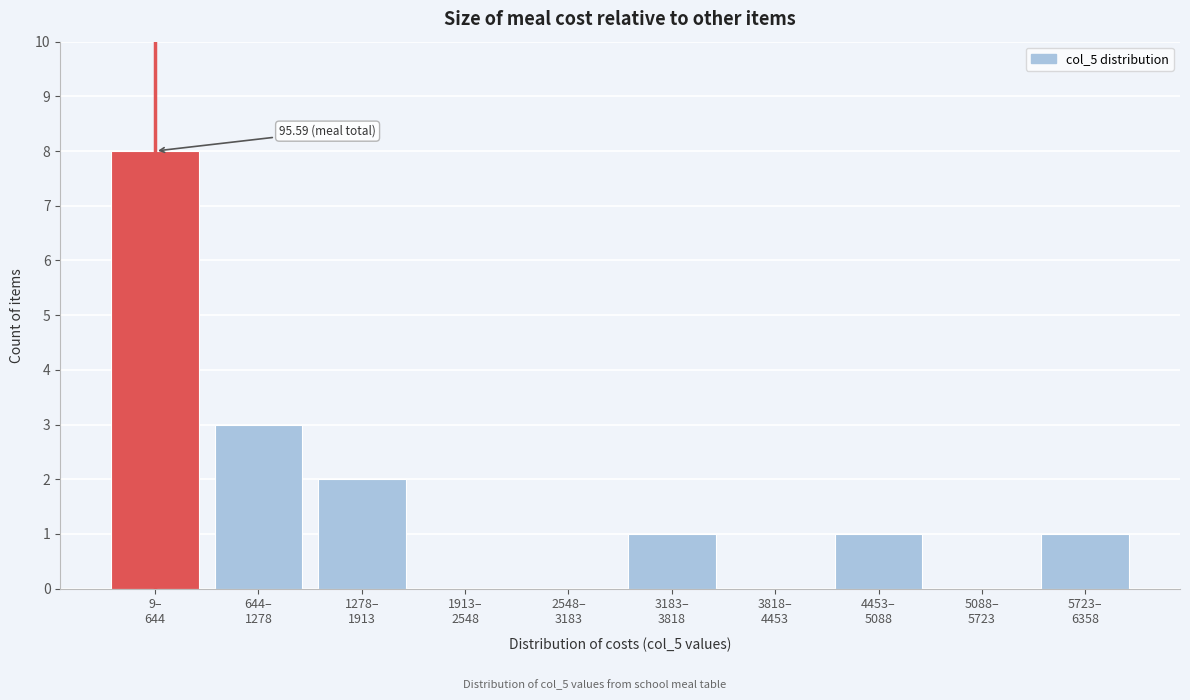

Are the bars horizontal?

No